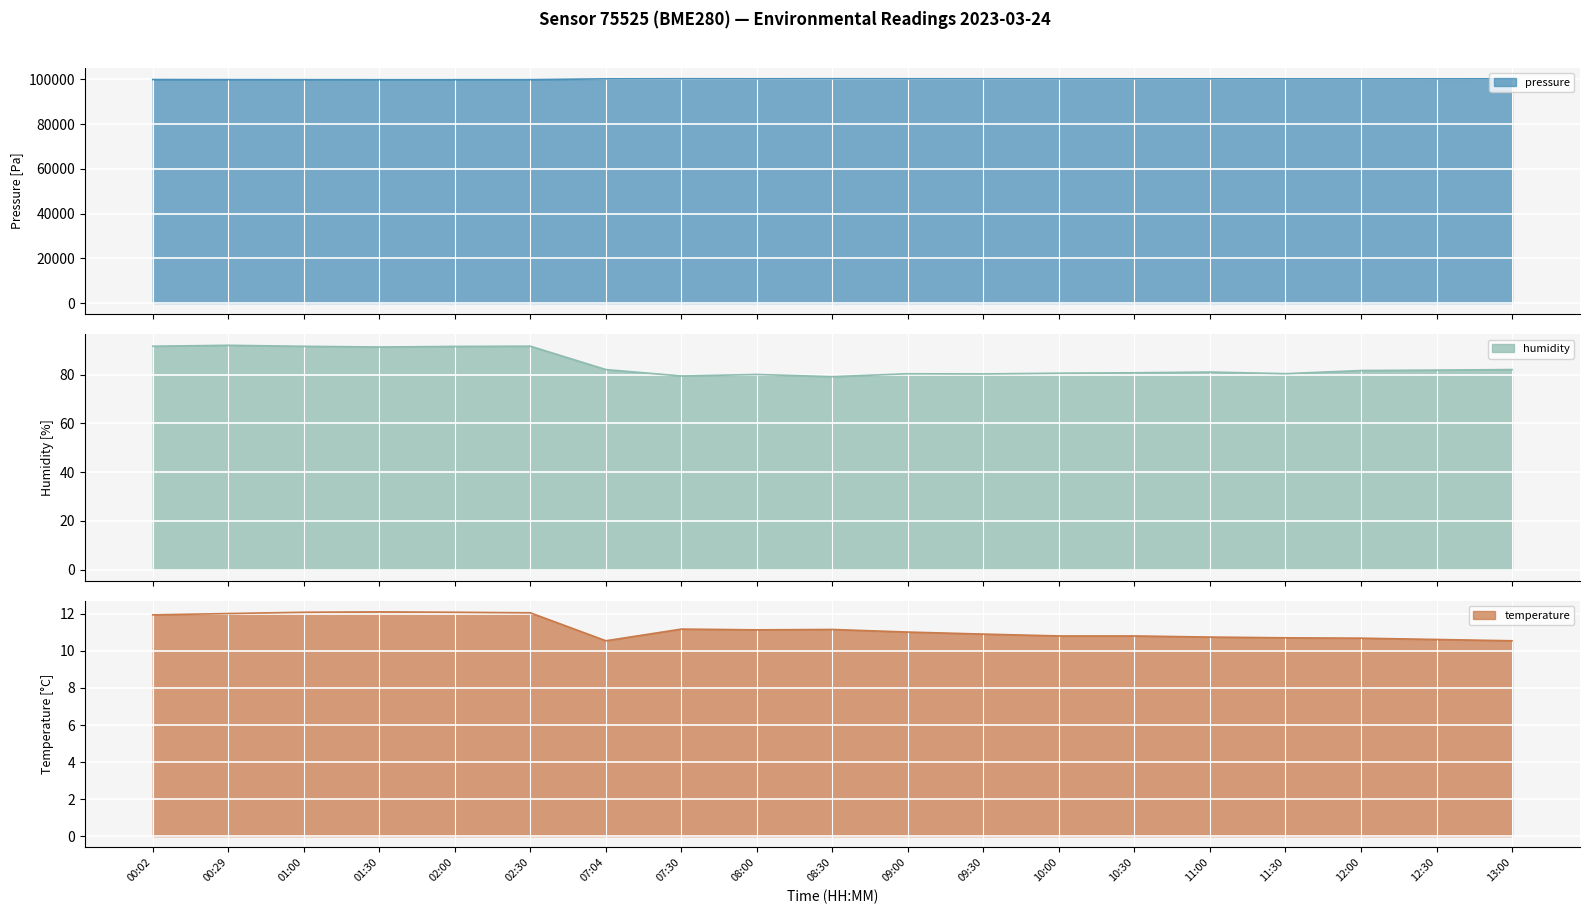

What is the sum of all temperature values?

213.2